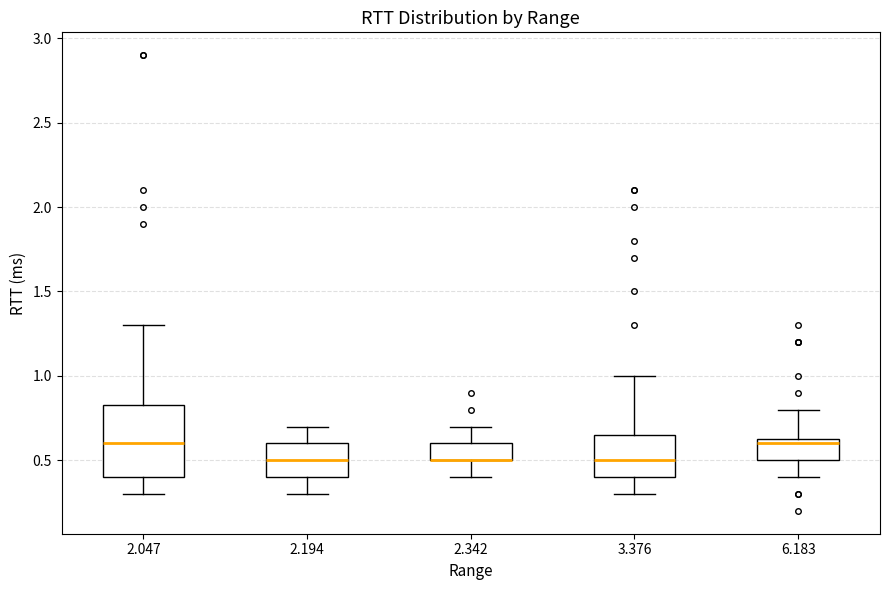

Reading left to right, transcribe this box plot: for each box, give where its median line is, the range the box spans, and where its two whiskers end, as read against the y-axis. The values are not printed on the chart, so give them approximately, as read against the axis.

2.047: median 0.60, box 0.40 to 0.85, whiskers 0.30 to 1.30
2.194: median 0.50, box 0.40 to 0.60, whiskers 0.30 to 0.70
2.342: median 0.50 (drawn on the box's lower edge), box 0.50 to 0.60, whiskers 0.40 to 0.70
3.376: median 0.50, box 0.40 to 0.65, whiskers 0.30 to 1.00
6.183: median 0.60, box 0.50 to 0.65, whiskers 0.40 to 0.80